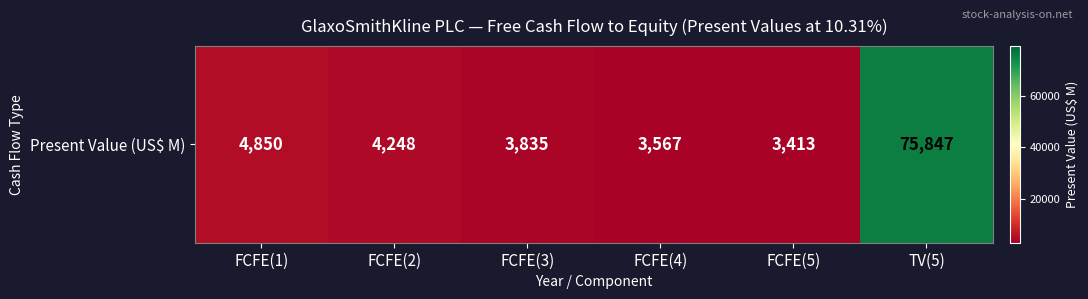

List the labels in order of value, largest first.

TV(5), FCFE(1), FCFE(2), FCFE(3), FCFE(4), FCFE(5)